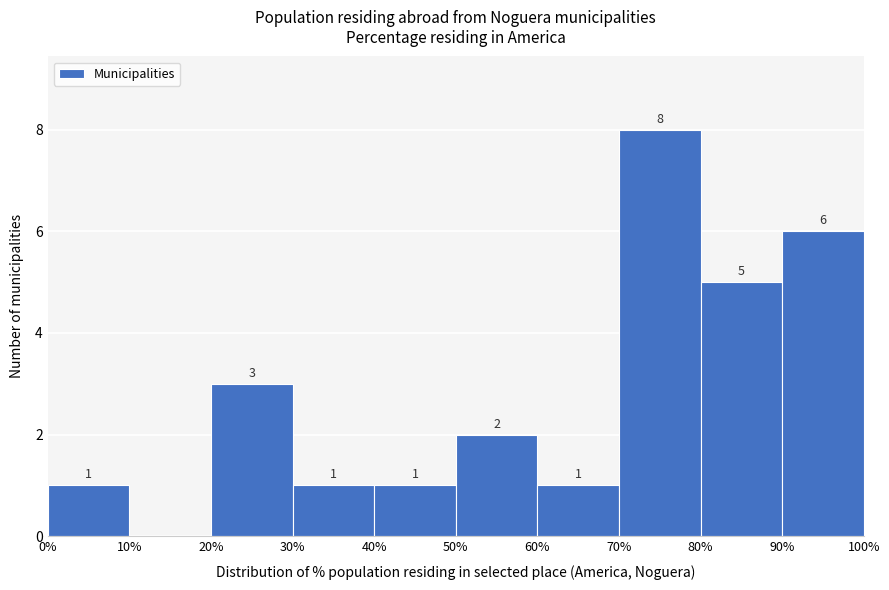

Over which range of the x-axis is the bar tallest?

70% to 80%